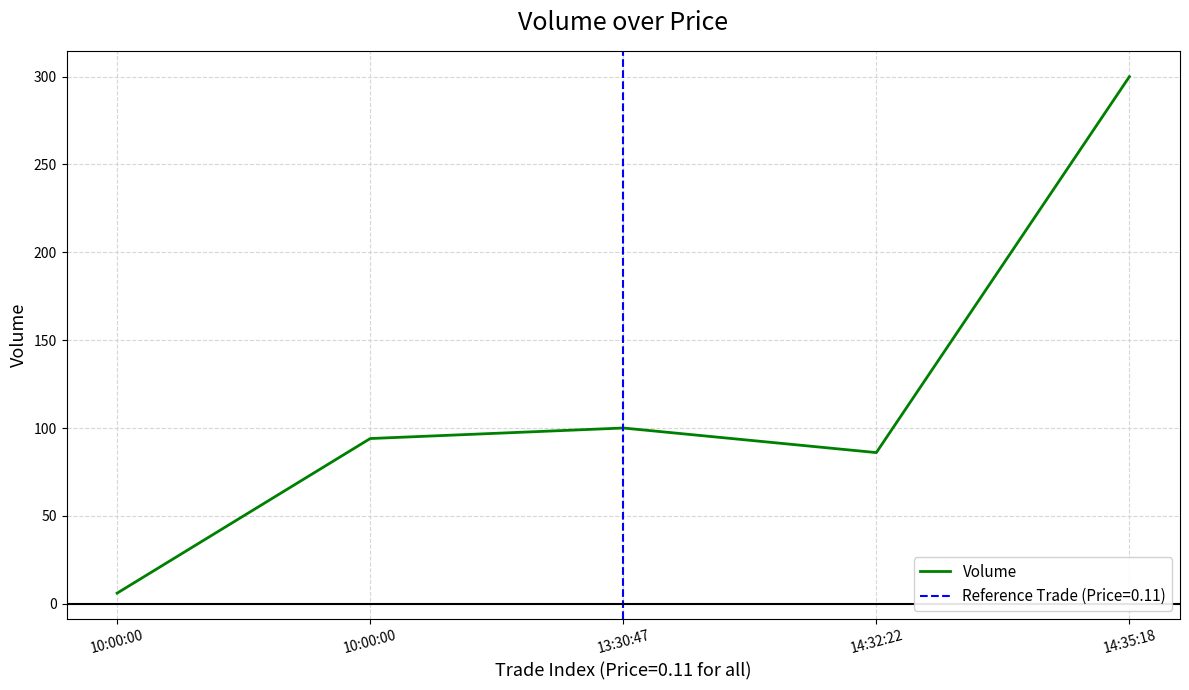

What is the change in value from 10:00:00 to 14:35:18?

+206